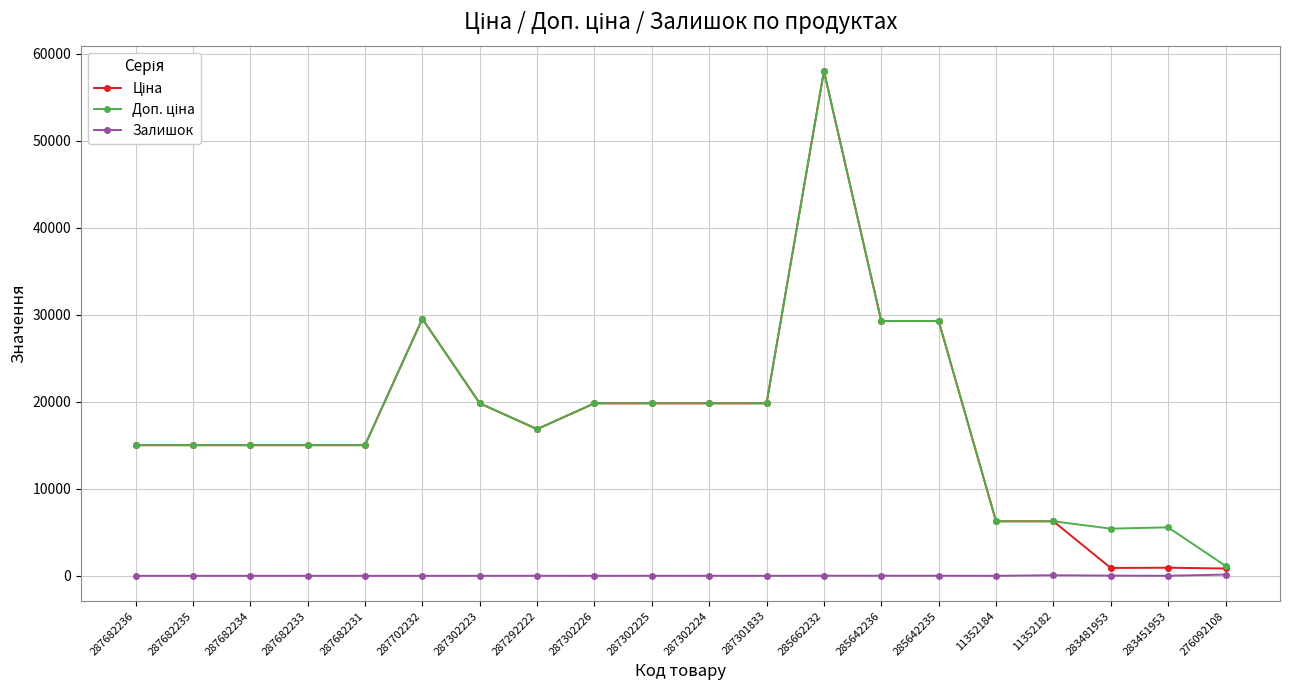

At which category does the chart reach its peak across all series?

285662232